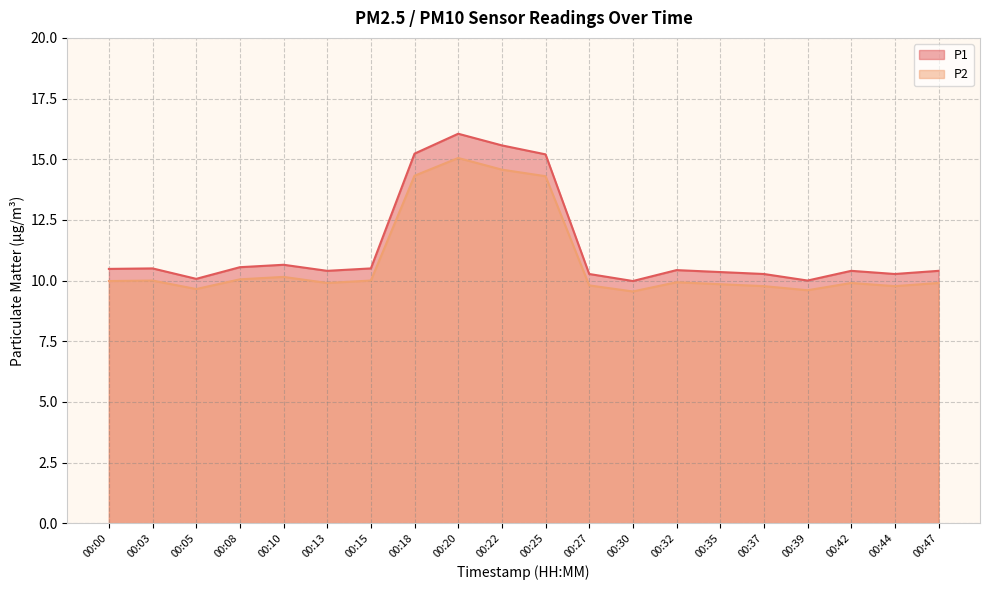

Which category has the highest value in the P1 series?

00:20